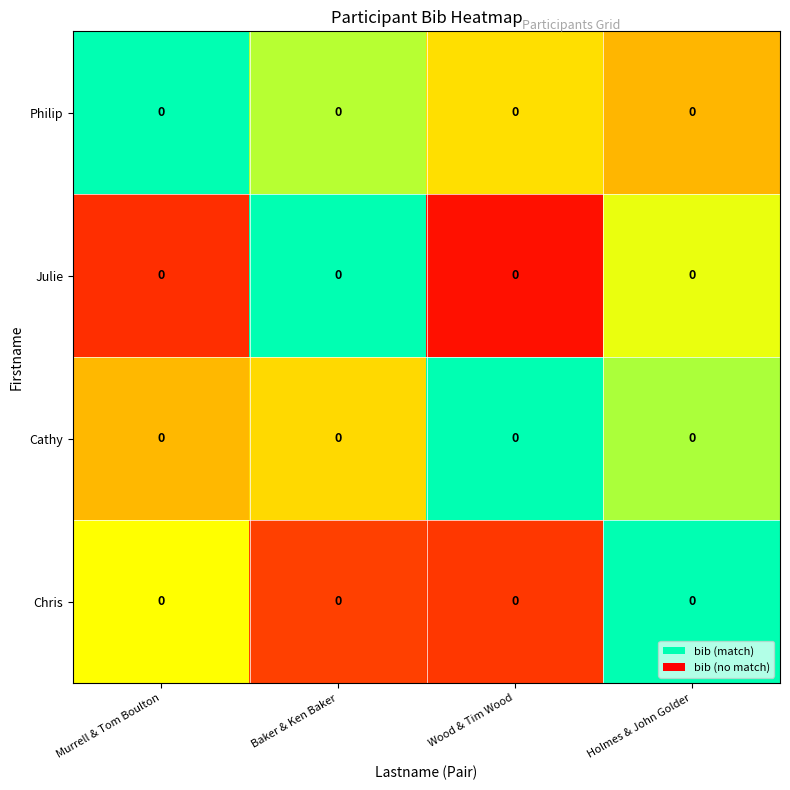

Reading left to right, extract all data points from this chart.

Philip: Murrell & Tom Boulton=0.0	Baker & Ken Baker=0.0	Wood & Tim Wood=0.0	Holmes & John Golder=0.0
Julie: Murrell & Tom Boulton=0.0	Baker & Ken Baker=0.0	Wood & Tim Wood=0.0	Holmes & John Golder=0.0
Cathy: Murrell & Tom Boulton=0.0	Baker & Ken Baker=0.0	Wood & Tim Wood=0.0	Holmes & John Golder=0.0
Chris: Murrell & Tom Boulton=0.0	Baker & Ken Baker=0.0	Wood & Tim Wood=0.0	Holmes & John Golder=0.0